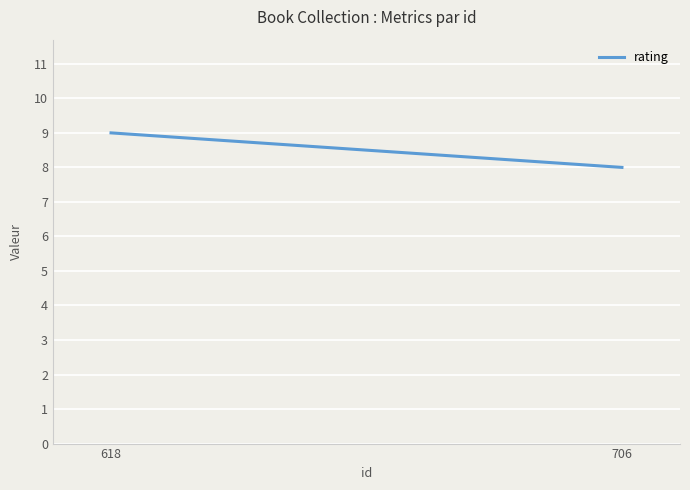

Which has a higher value, 618 or 706?

618